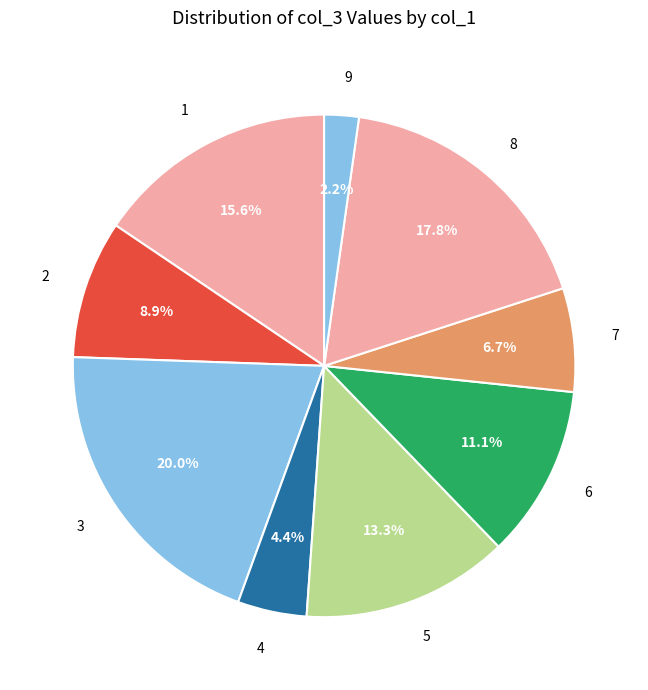

How many segments does this pie chart have?

9